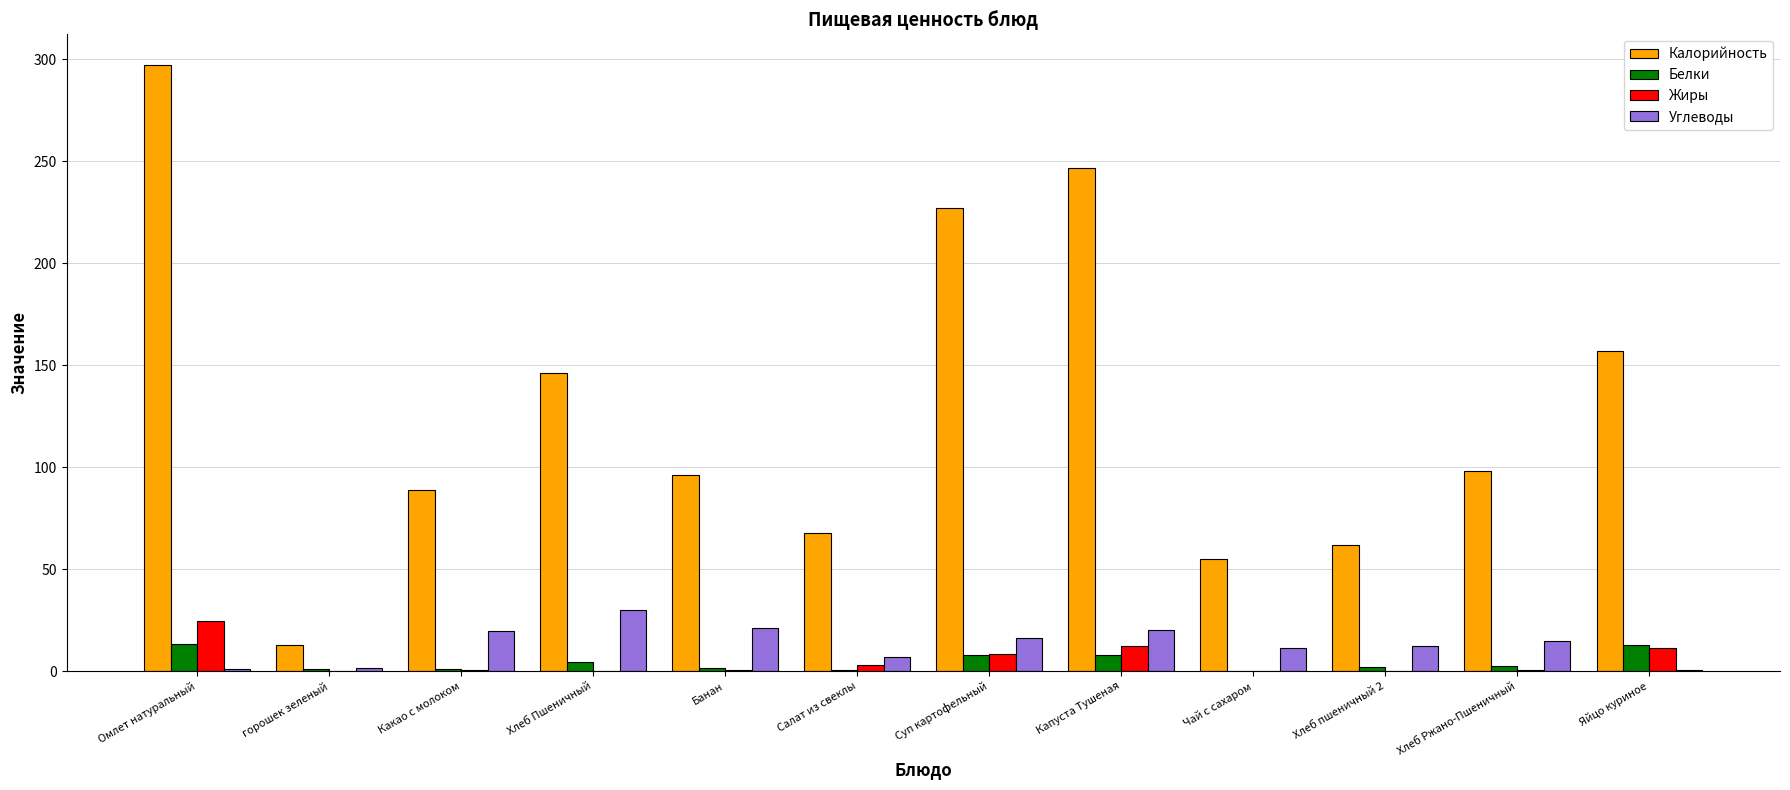

What is the spread (max minus min) of values at Омлет натуральный?

296.5